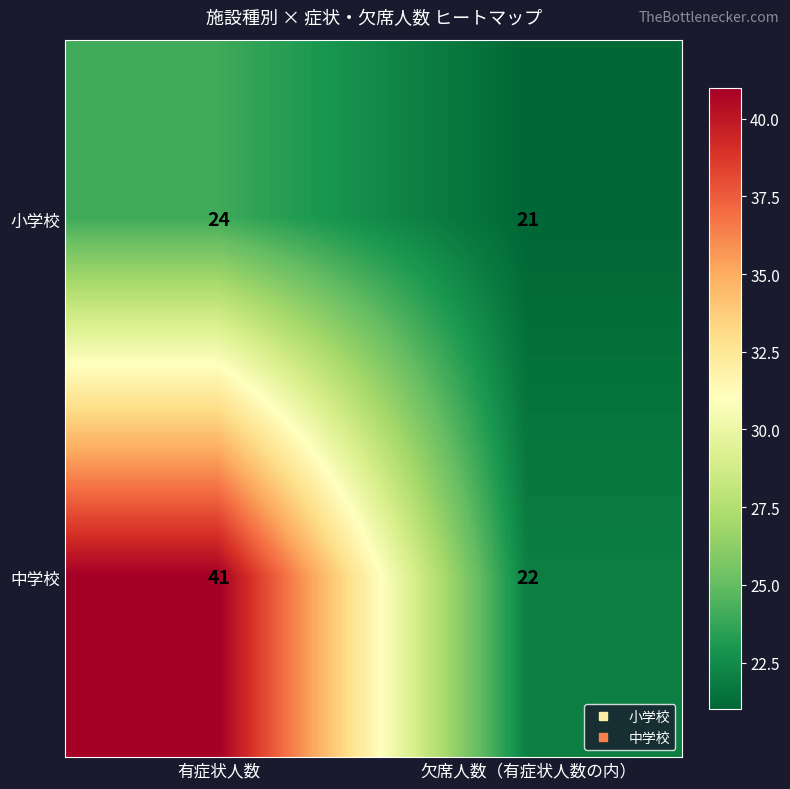

What is the sum of all 小学校 values?

45